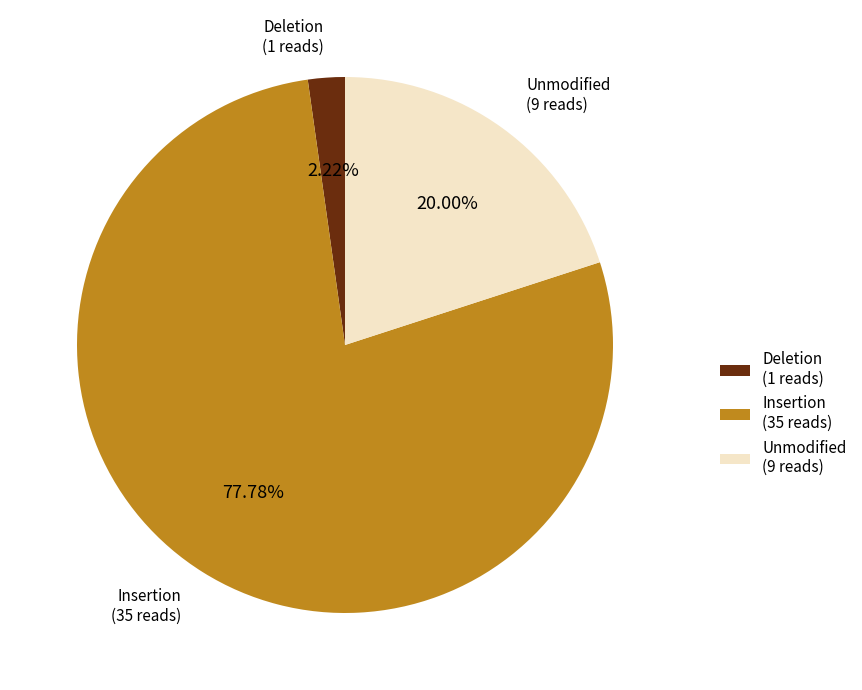

Between Unmodified (9 reads) and Insertion (35 reads), which is larger?

Insertion (35 reads)